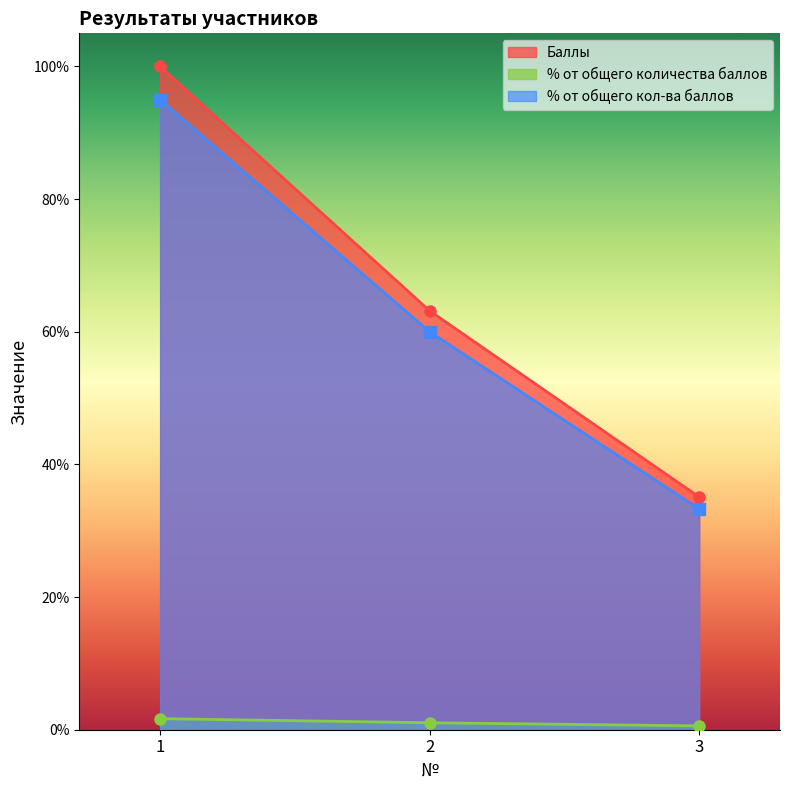

At which category does the chart reach its peak across all series?

1